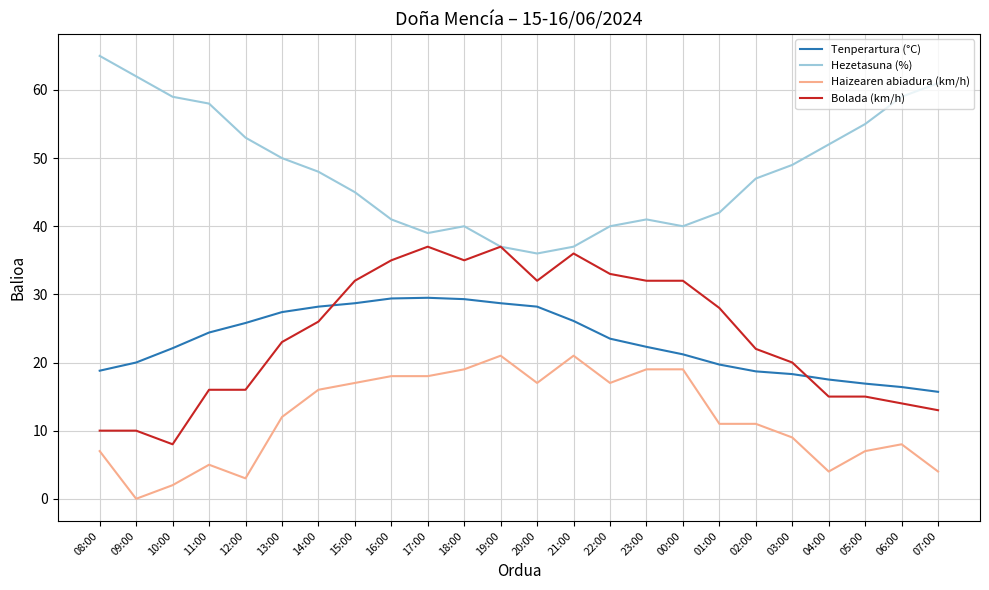

Between 10:00 and 22:00, which series saw the biggest shift?

Bolada (km/h)